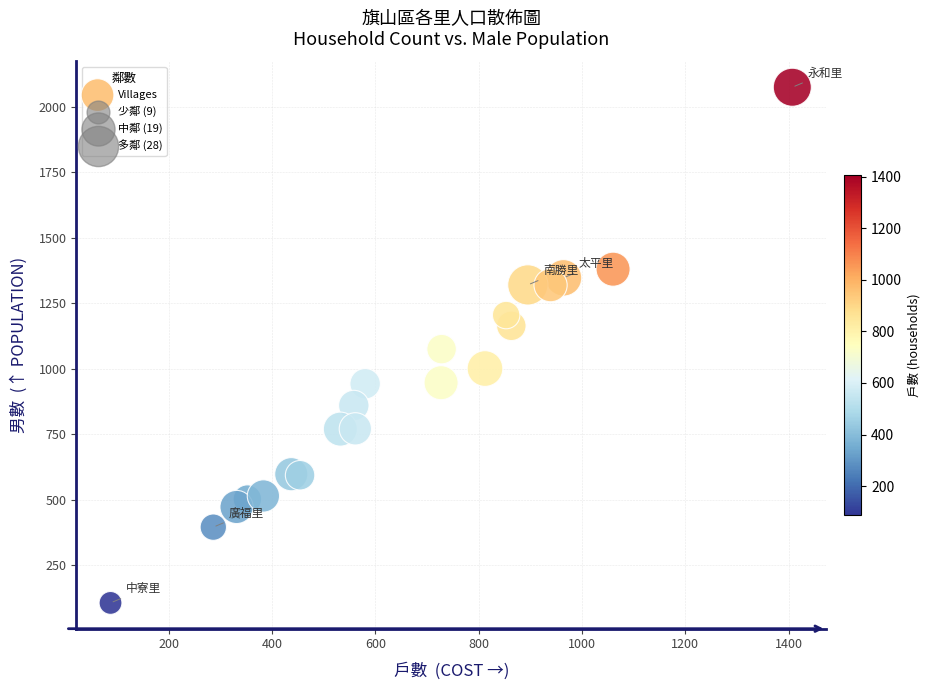

What is the range of Y values (max minus min)?

1967